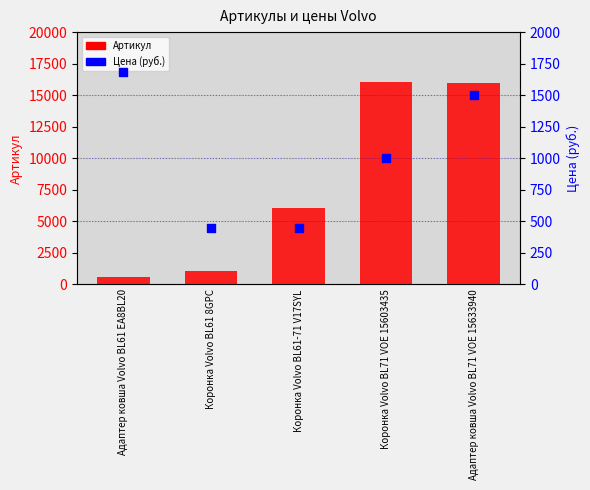

What is the total value across all series at Коронка Volvo BL71 VOE 15603435?

17045